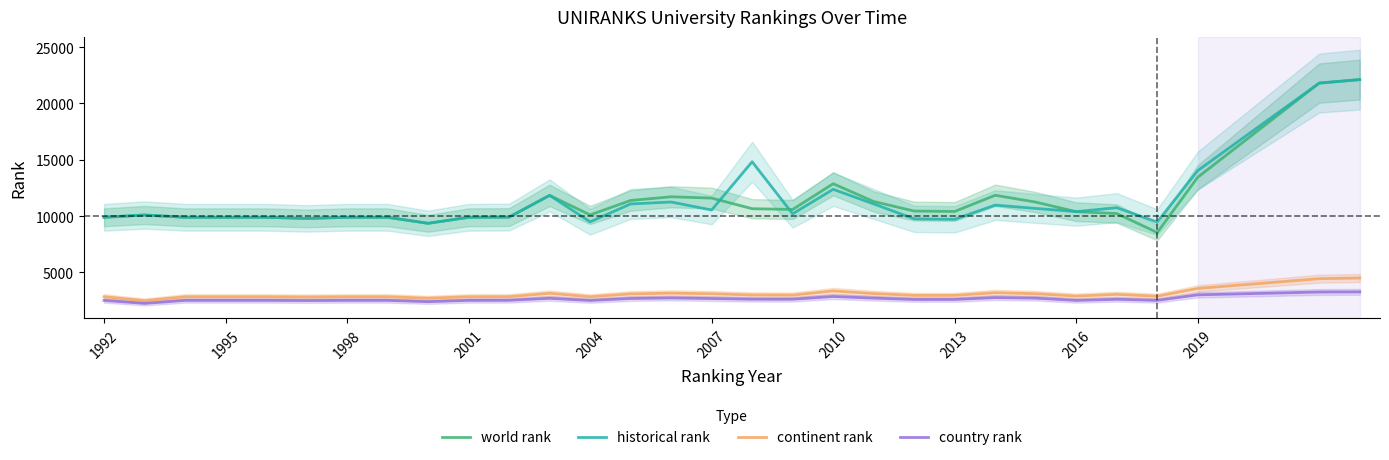

What are all the series names shown in the legend?

world rank, historical rank, continent rank, country rank